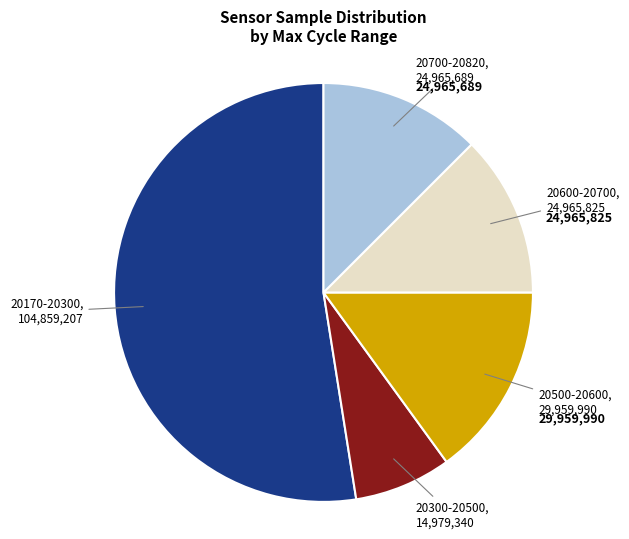

How many slices are in this pie chart?

5